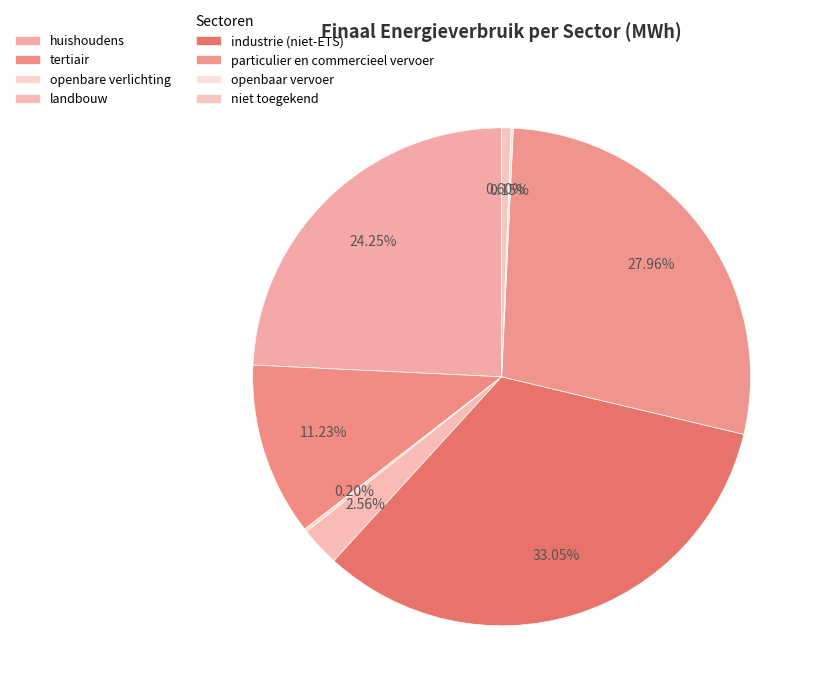

Which category has the biggest portion of the pie?

industrie (niet-ETS)